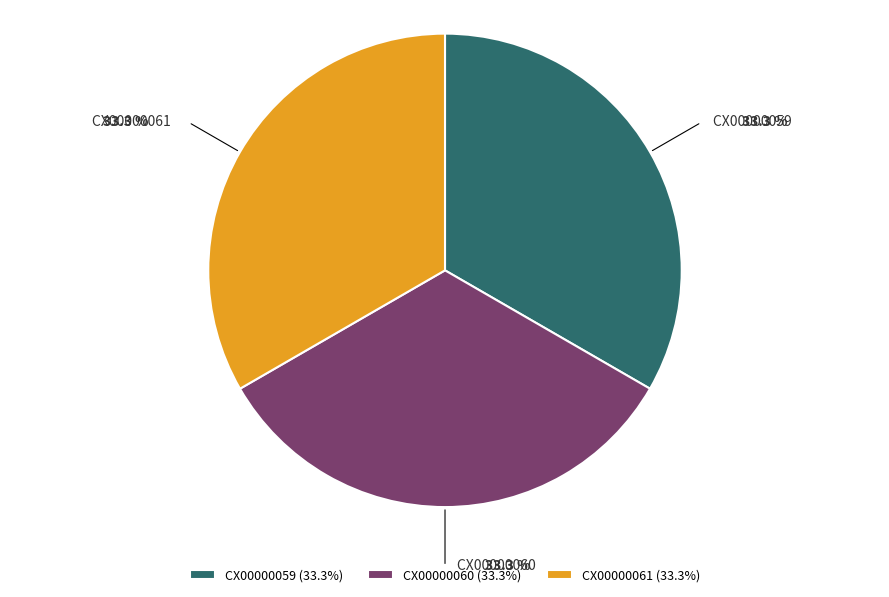

Is the sum of CX00000059 and CX00000061 greater than half?

Yes